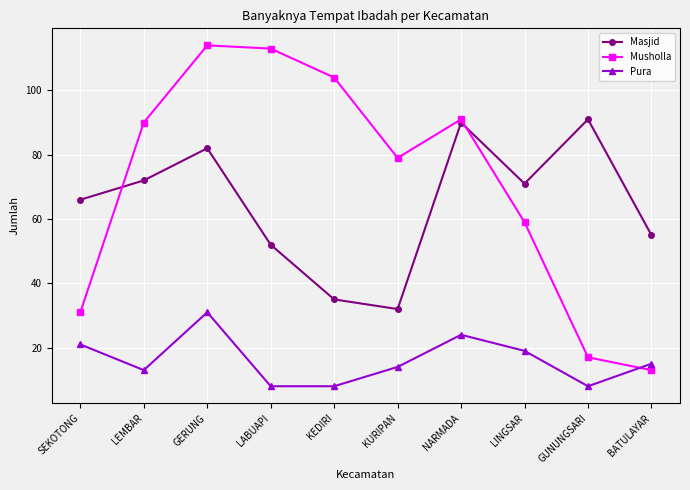

What position from the left is GUNUNGSARI?

9